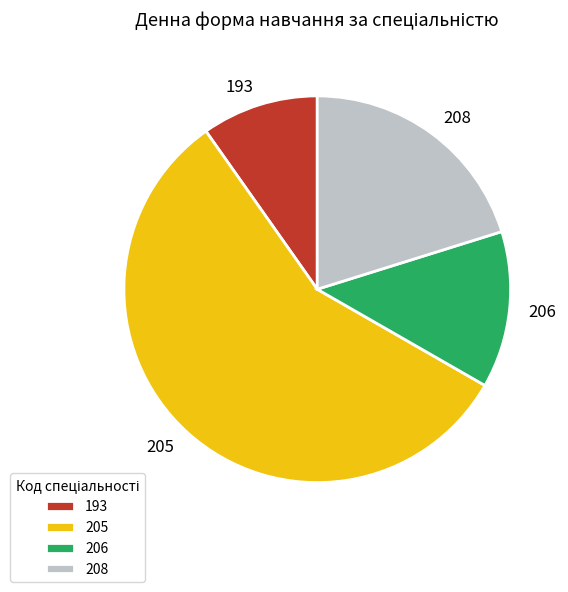

Is it true that 193 is 24% of the pie?

False